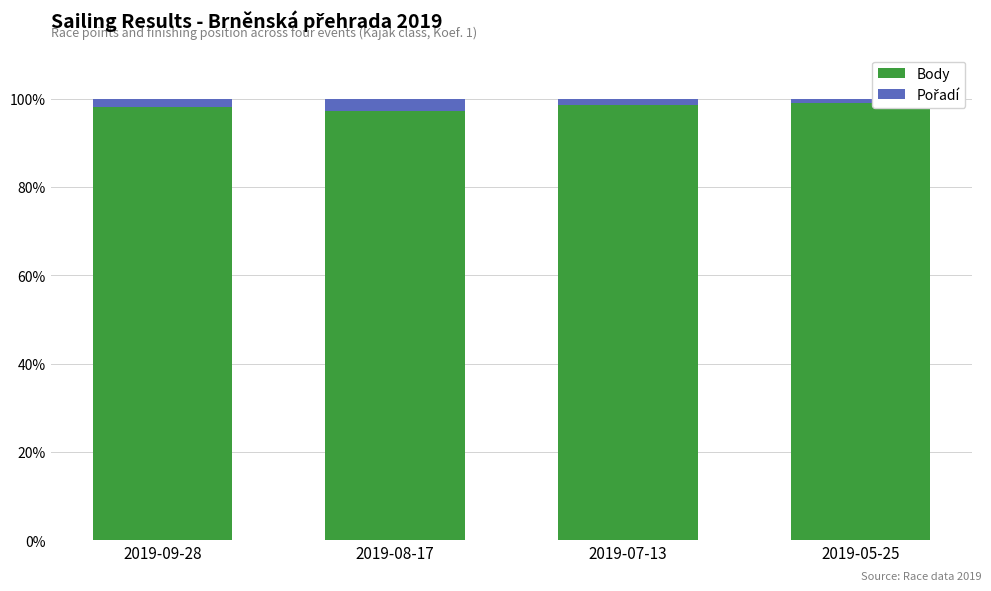

What is the sum of all Body values?

393.0